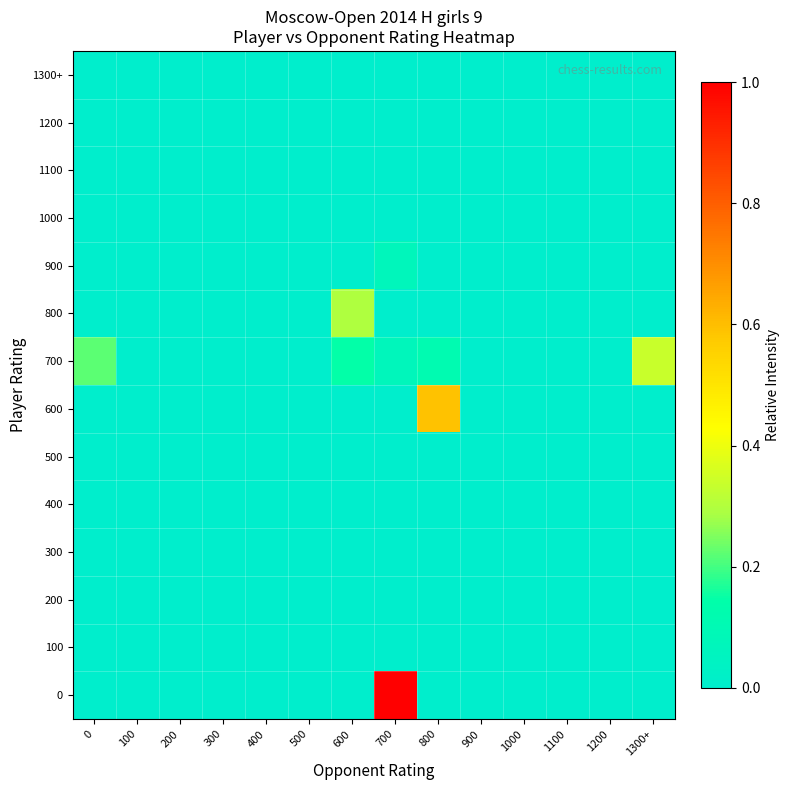

Reading left to right, list all the values displayed in this chart.

0: 0=0.0	100=0.0	200=0.0	300=0.0	400=0.0	500=0.0	600=0.0	700=1.0	800=0.0	900=0.0	1000=0.0	1100=0.0	1200=0.0	1300+=0.0
100: 0=0.0	100=0.0	200=0.0	300=0.0	400=0.0	500=0.0	600=0.0	700=0.0	800=0.0	900=0.0	1000=0.0	1100=0.0	1200=0.0	1300+=0.0
200: 0=0.0	100=0.0	200=0.0	300=0.0	400=0.0	500=0.0	600=0.0	700=0.0	800=0.0	900=0.0	1000=0.0	1100=0.0	1200=0.0	1300+=0.0
300: 0=0.0	100=0.0	200=0.0	300=0.0	400=0.0	500=0.0	600=0.0	700=0.0	800=0.0	900=0.0	1000=0.0	1100=0.0	1200=0.0	1300+=0.0
400: 0=0.0	100=0.0	200=0.0	300=0.0	400=0.0	500=0.0	600=0.0	700=0.0	800=0.0	900=0.0	1000=0.0	1100=0.0	1200=0.0	1300+=0.0
500: 0=0.0	100=0.0	200=0.0	300=0.0	400=0.0	500=0.0	600=0.0	700=0.0	800=0.0	900=0.0	1000=0.0	1100=0.0	1200=0.0	1300+=0.0
600: 0=0.0	100=0.0	200=0.0	300=0.0	400=0.0	500=0.0	600=0.0	700=0.0	800=0.6	900=0.0	1000=0.0	1100=0.0	1200=0.0	1300+=0.0
700: 0=0.2	100=0.0	200=0.0	300=0.0	400=0.0	500=0.0	600=0.1	700=0.1	800=0.1	900=0.0	1000=0.0	1100=0.0	1200=0.0	1300+=0.3
800: 0=0.0	100=0.0	200=0.0	300=0.0	400=0.0	500=0.0	600=0.3	700=0.0	800=0.0	900=0.0	1000=0.0	1100=0.0	1200=0.0	1300+=0.0
900: 0=0.0	100=0.0	200=0.0	300=0.0	400=0.0	500=0.0	600=0.0	700=0.1	800=0.0	900=0.0	1000=0.0	1100=0.0	1200=0.0	1300+=0.0
1000: 0=0.0	100=0.0	200=0.0	300=0.0	400=0.0	500=0.0	600=0.0	700=0.0	800=0.0	900=0.0	1000=0.0	1100=0.0	1200=0.0	1300+=0.0
1100: 0=0.0	100=0.0	200=0.0	300=0.0	400=0.0	500=0.0	600=0.0	700=0.0	800=0.0	900=0.0	1000=0.0	1100=0.0	1200=0.0	1300+=0.0
1200: 0=0.0	100=0.0	200=0.0	300=0.0	400=0.0	500=0.0	600=0.0	700=0.0	800=0.0	900=0.0	1000=0.0	1100=0.0	1200=0.0	1300+=0.0
1300+: 0=0.0	100=0.0	200=0.0	300=0.0	400=0.0	500=0.0	600=0.0	700=0.0	800=0.0	900=0.0	1000=0.0	1100=0.0	1200=0.0	1300+=0.0